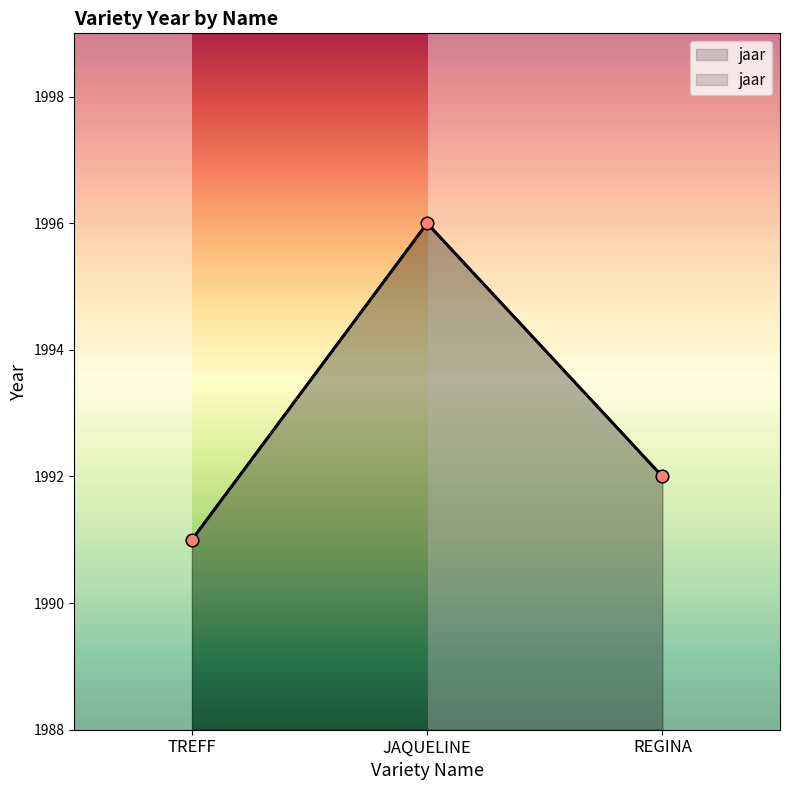

What is the change in value from TREFF to REGINA?

+1